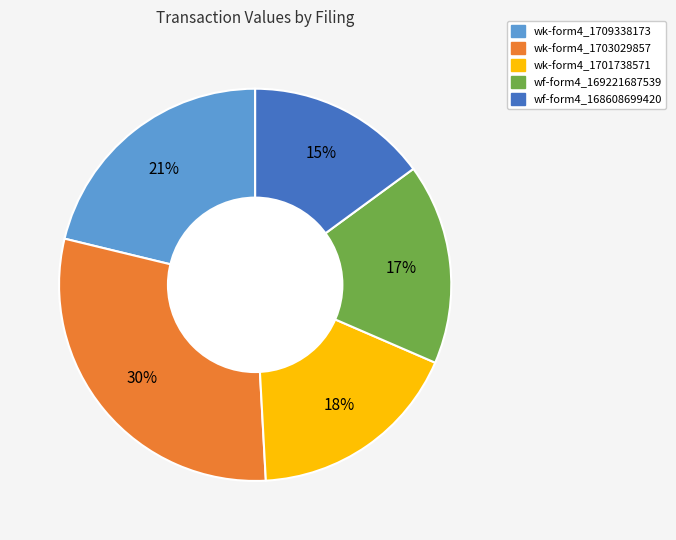

Count the number of slices in the pie.

5